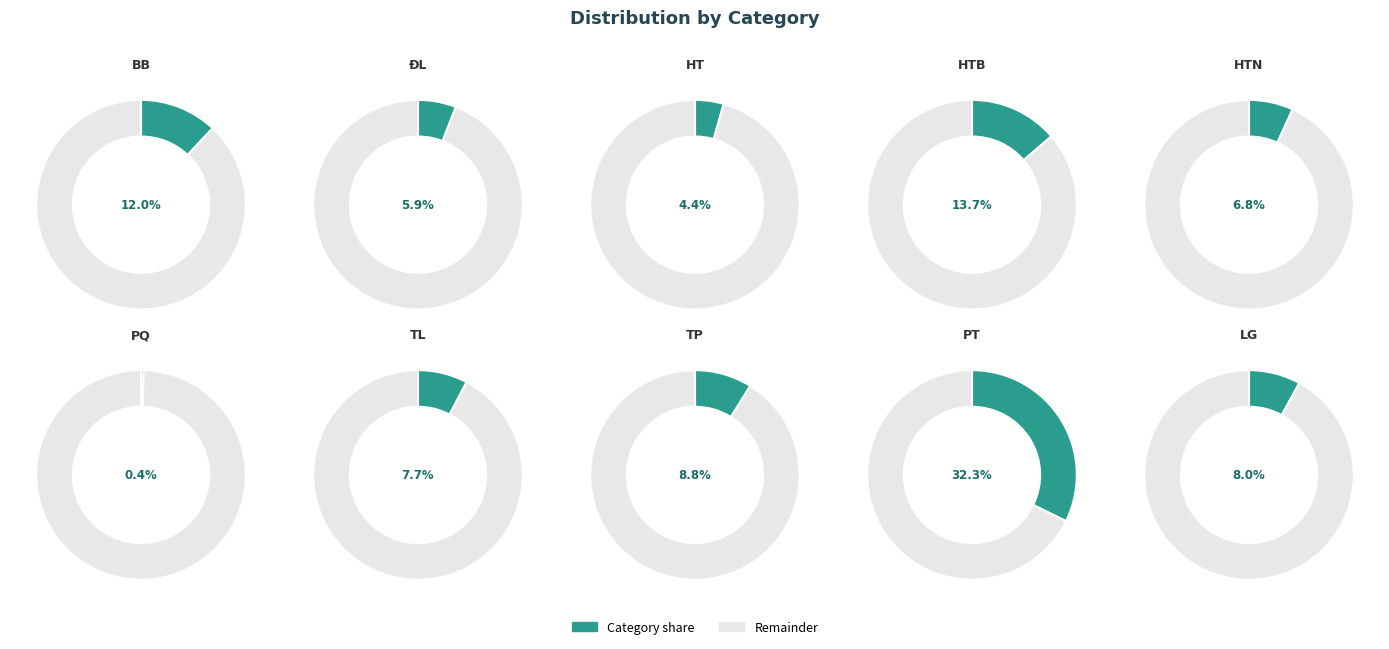

True or false: HTB accounts for 14% of the total.

True